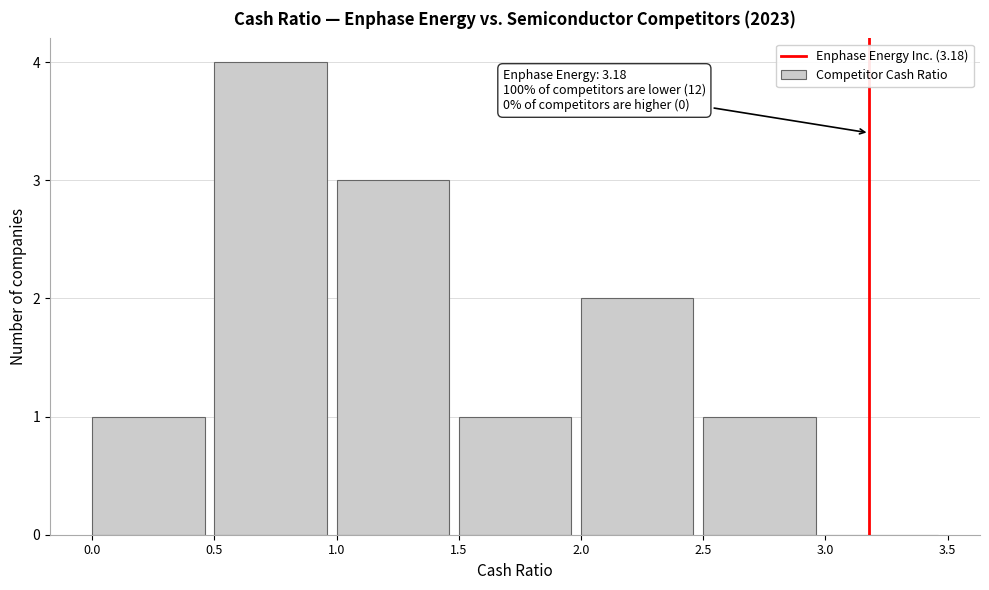

Which range on the x-axis has the tallest bar?

0.5 to 1.0